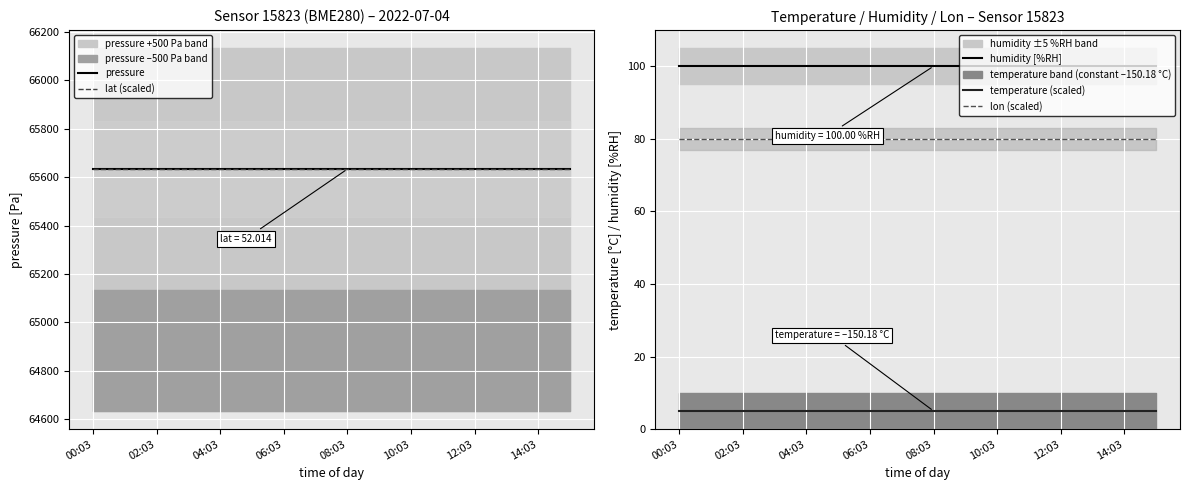

What is the lowest value of the lon (scaled) series?

80